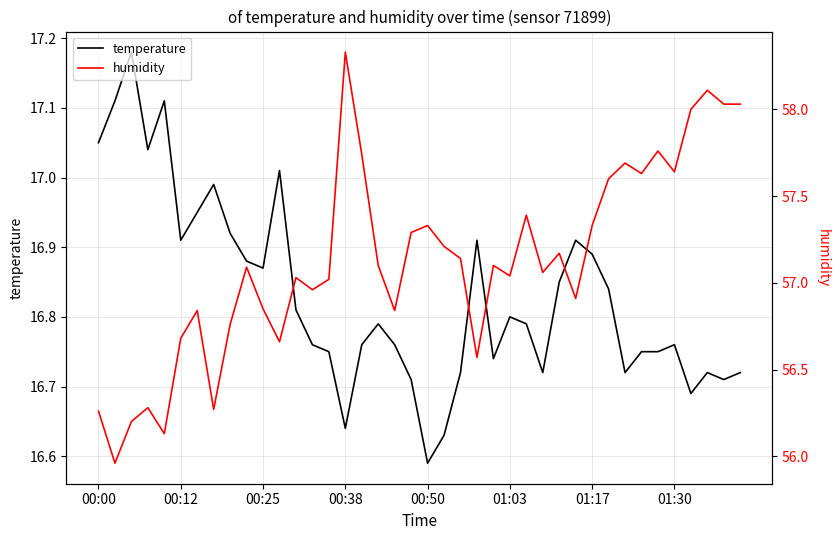

True or false: temperature and humidity cross at least once.

False